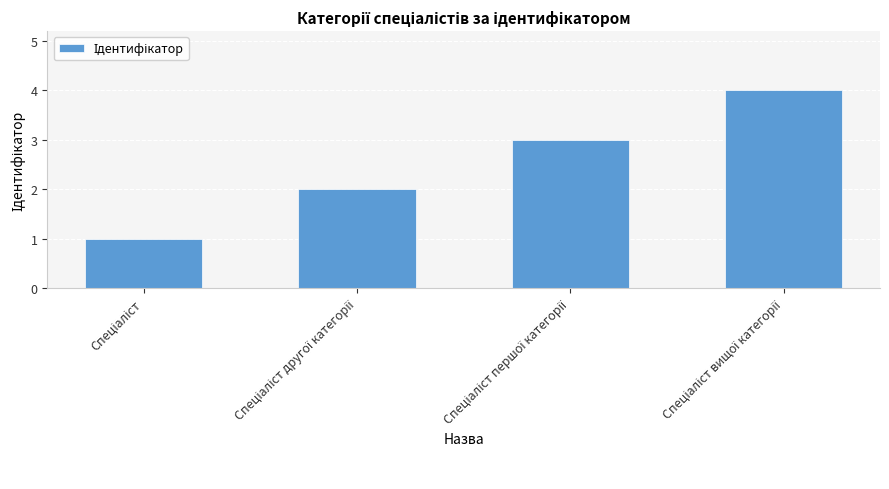

What is the sum of all values?

10